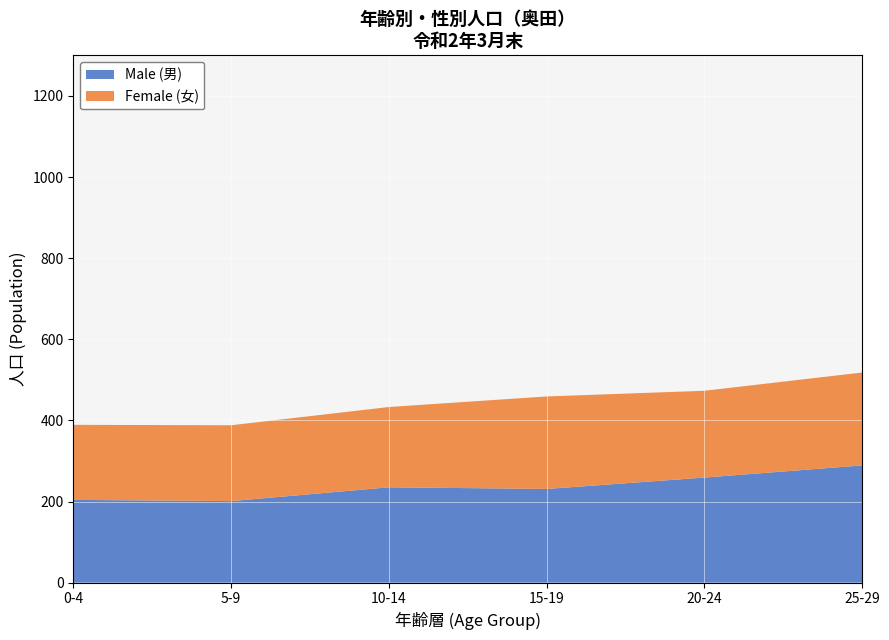

What is the total value across all series at 25-29?

518